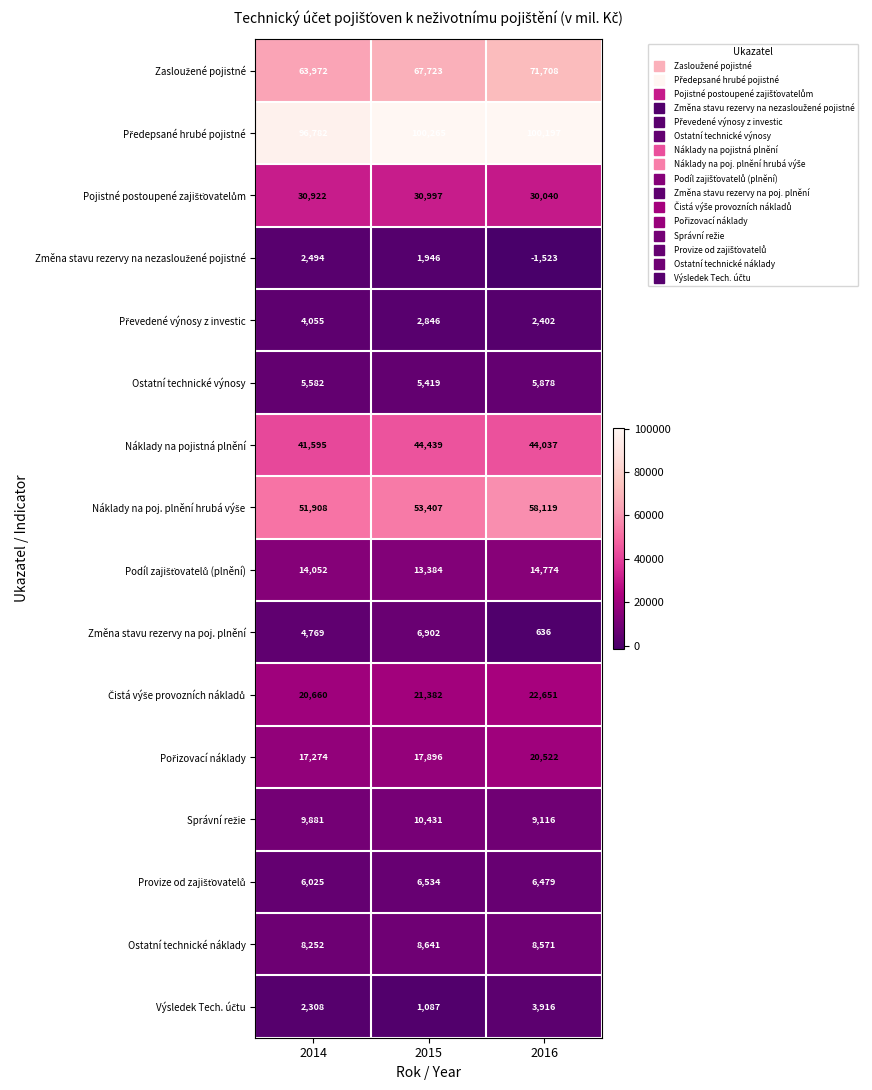

What is the greatest value displayed?

100265